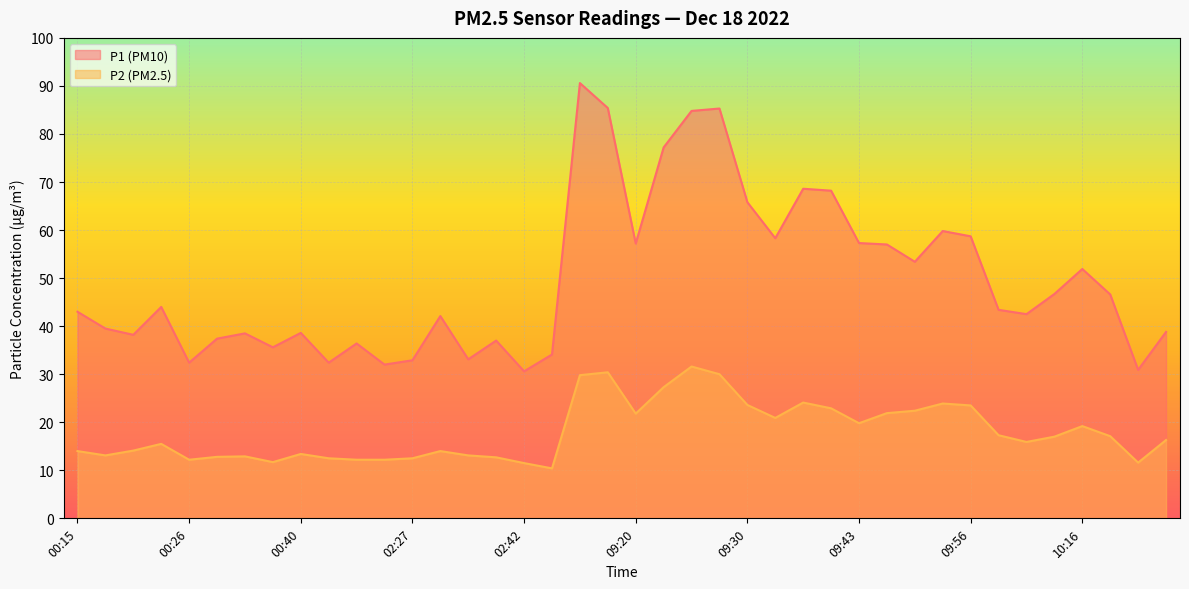

At which category does the chart reach its minimum across all series?

02:45